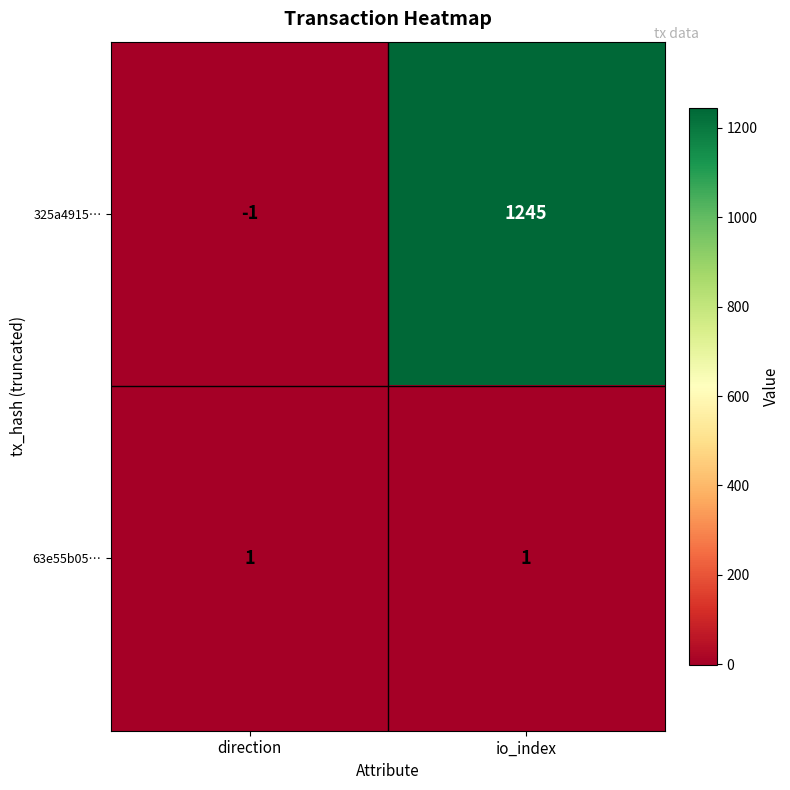

Which series has the largest total across all categories?

325a4915…